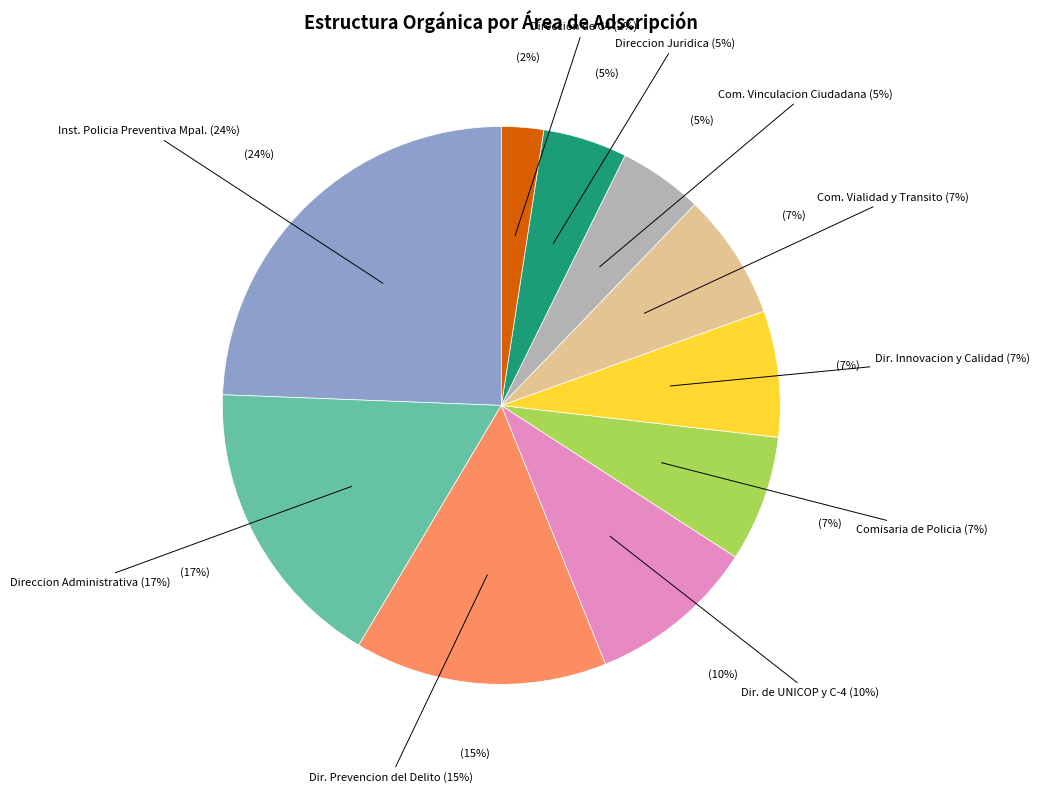

Is it true that Comisaria de Vialidad y Transito is 1% of the pie?

False